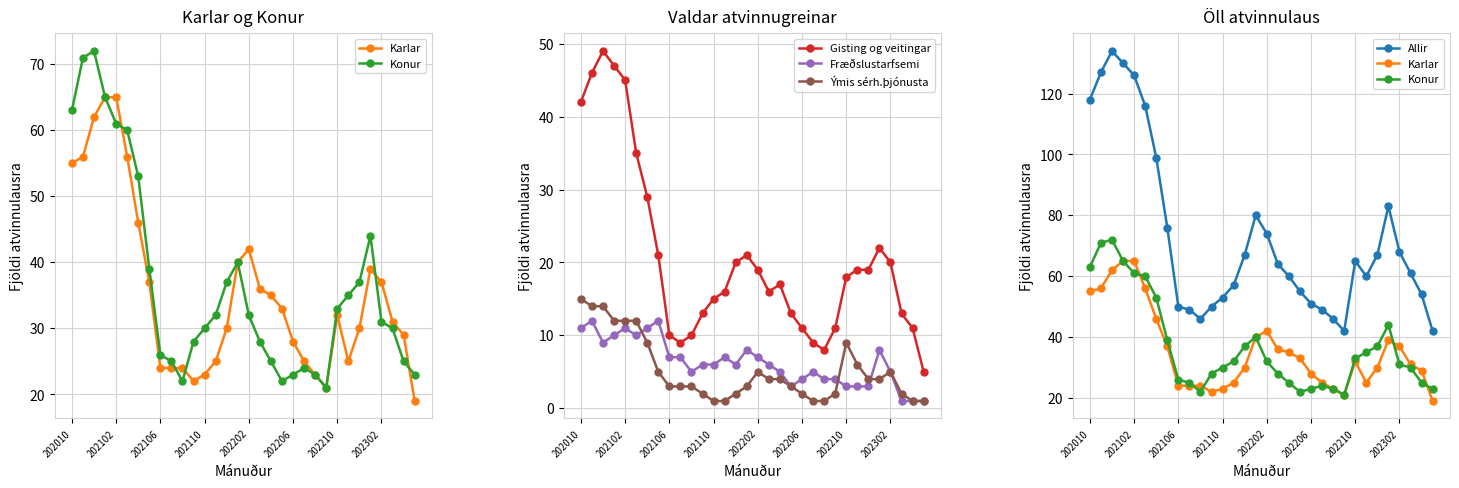

At 18, list the series in order from largest to smallest.

Allir, Karlar, Konur, Gisting og veitingar, Fræðslustarfsemi, Ýmis sérh.þjónusta